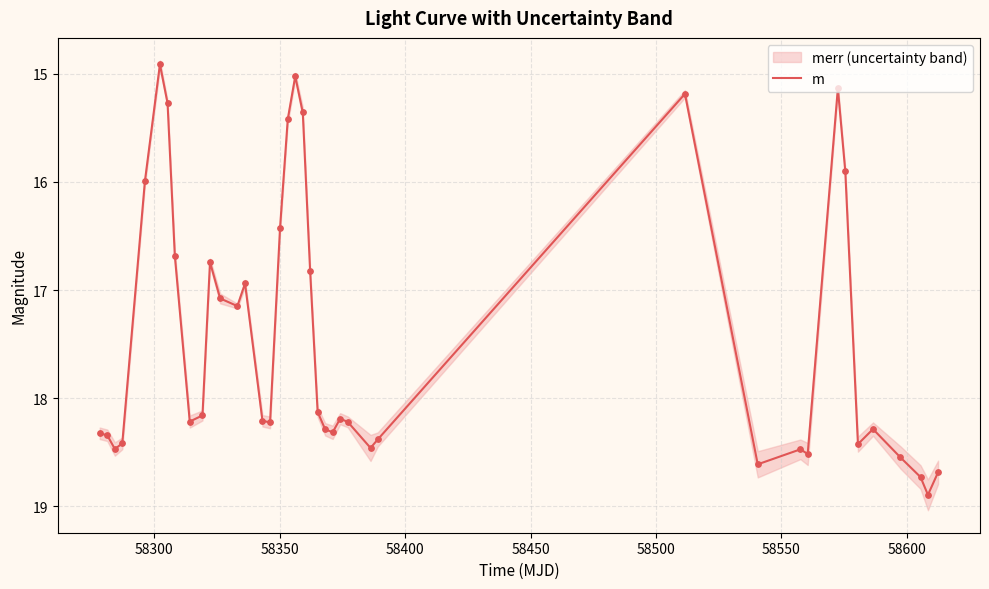

What is the maximum value for m?

18.9